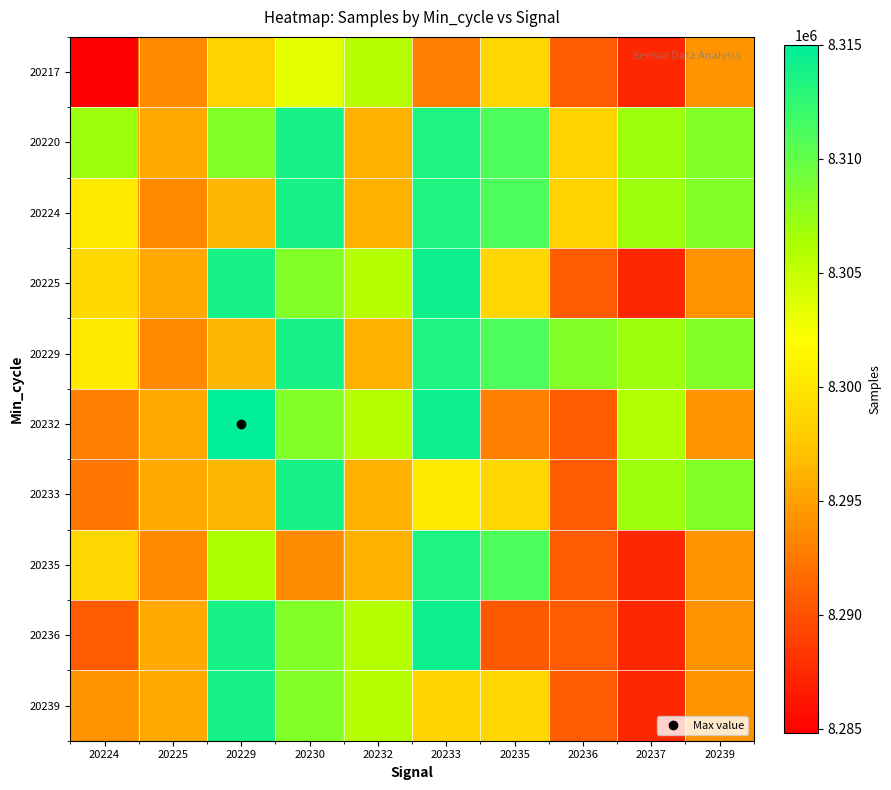

Which has a higher value, 20232 or 20239?

20232